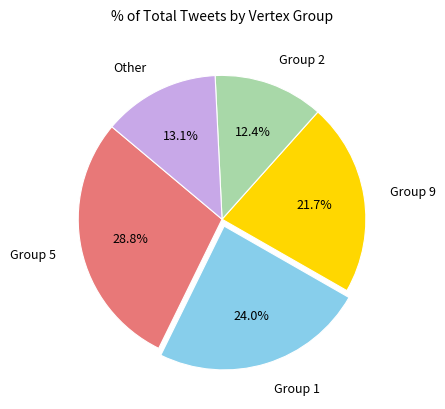

Rank the categories by value from lowest to highest.

Group 2, Other, Group 9, Group 1, Group 5